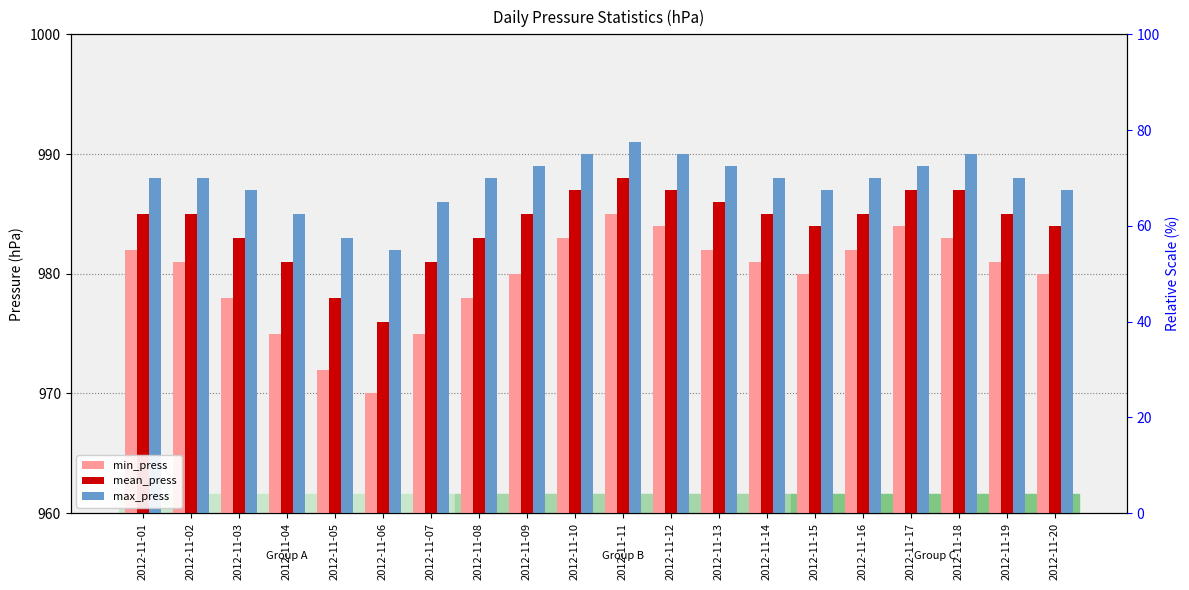

The value of min_press at 2012-11-14 is 981. True or false?

True